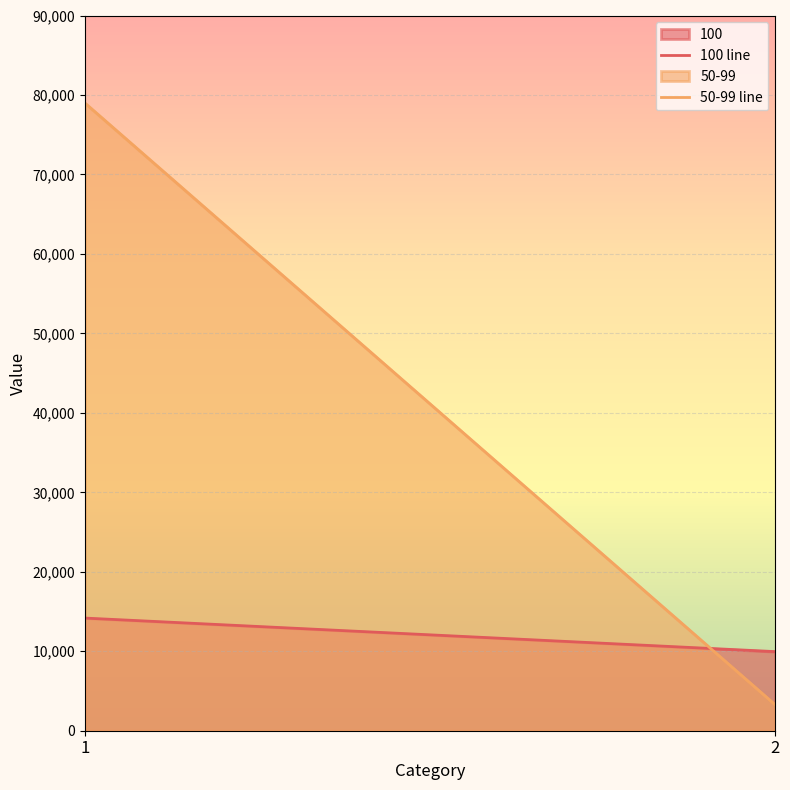

List the series in order of their overall mean, highest first.

50-99 line, 100 line